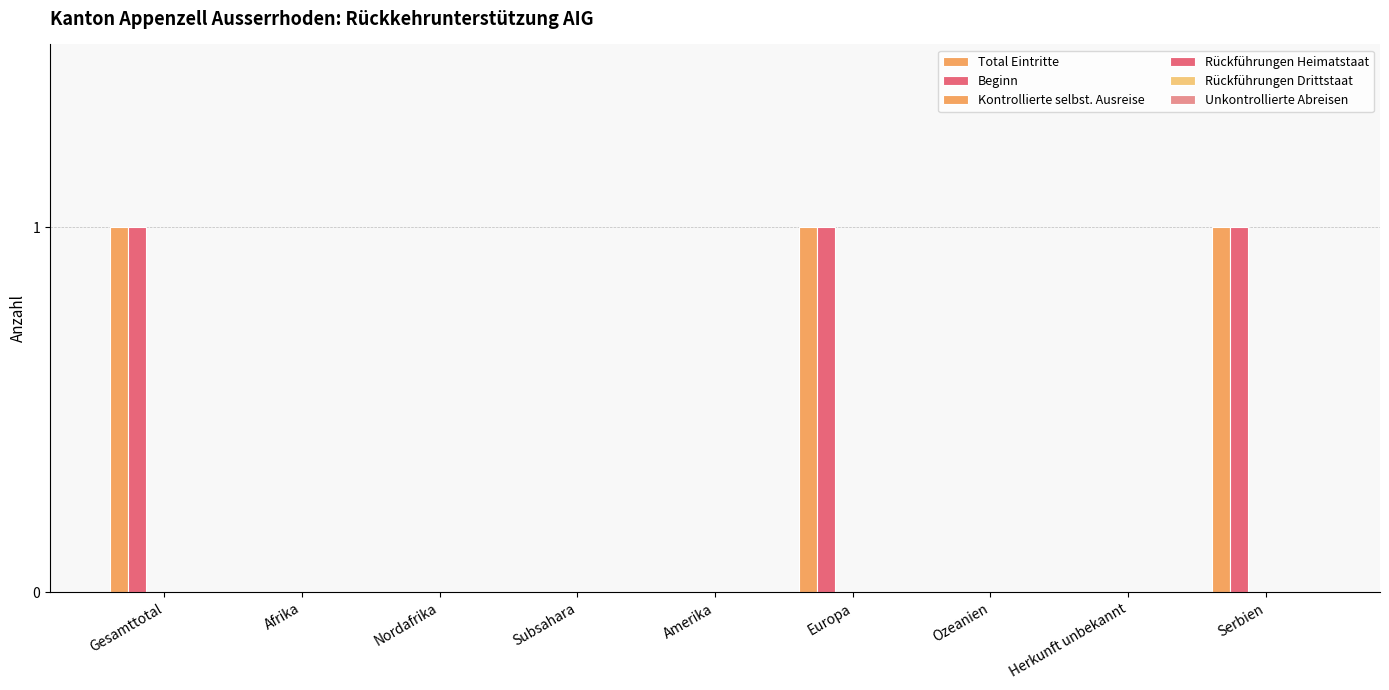

How many distinct data groups are displayed?

2